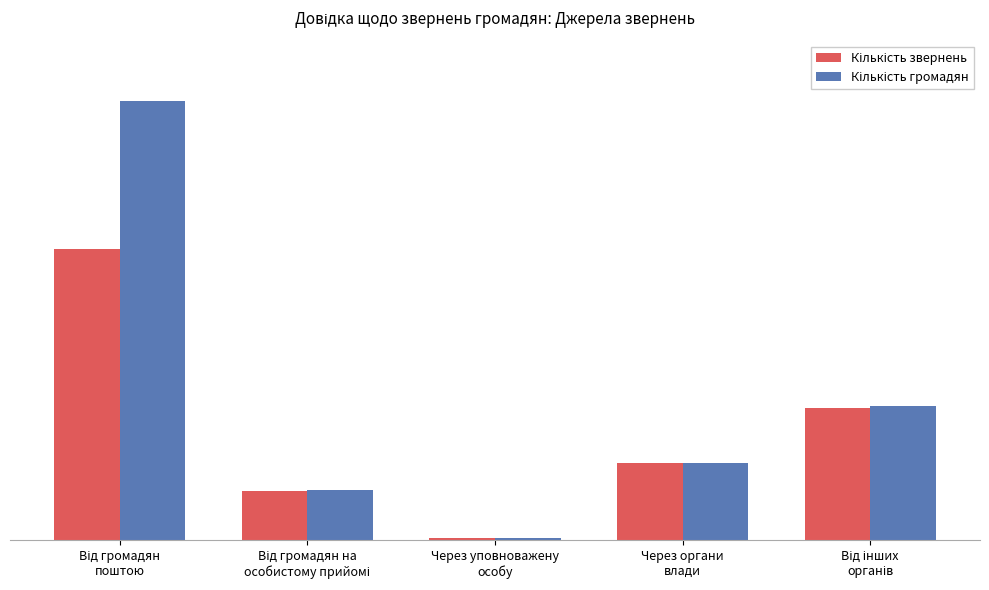

What is the difference between the maximum and minimum values in the Кількість громадян series?

524